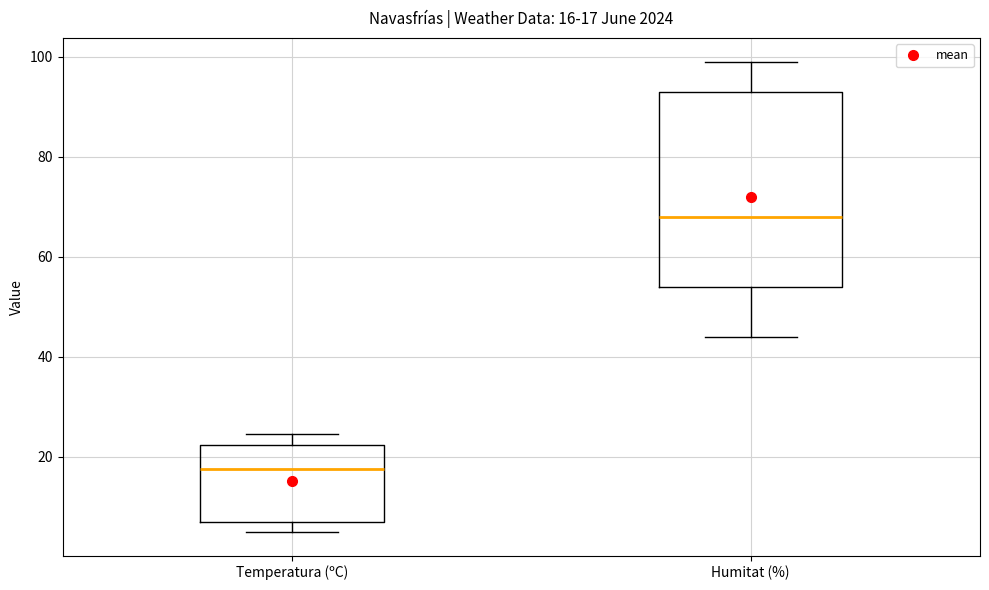

Which box is the tallest, from its lower edge to its upper edge?

Humitat (%)